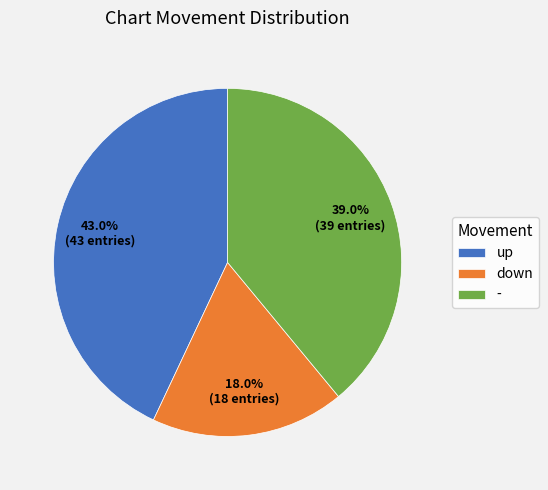

To the nearest percent, what percentage of the pie is down?

18%